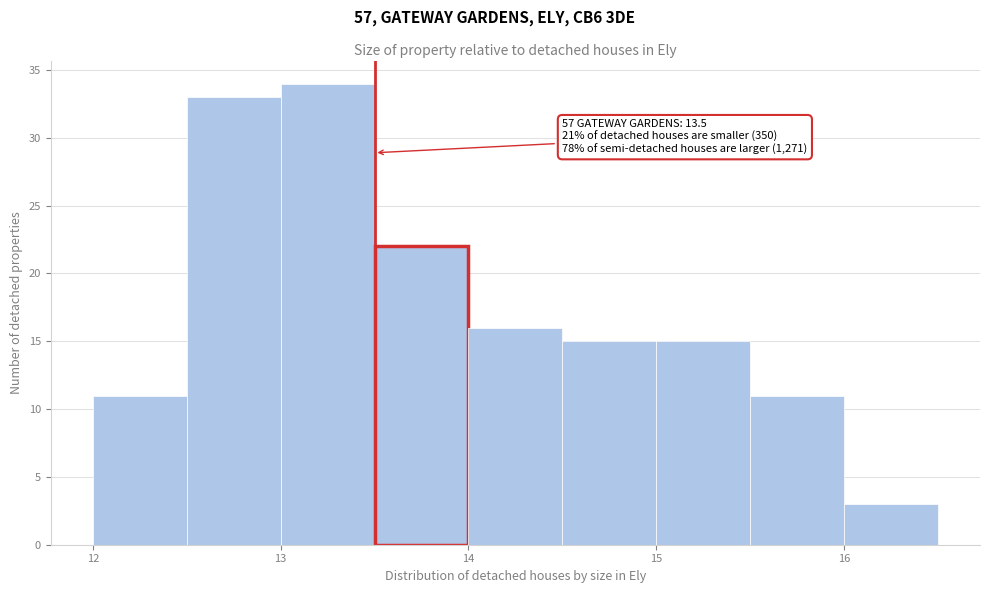

Over which range of the x-axis is the bar tallest?

13.0 to 13.5